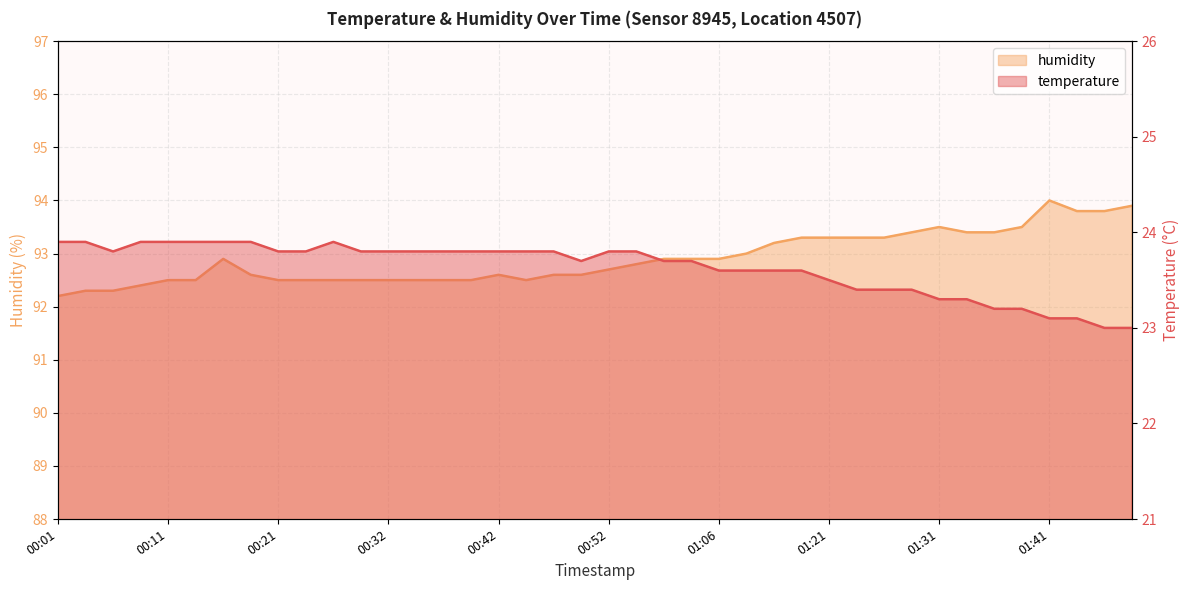

Which has a higher value, 01:49 or 00:04?

00:04